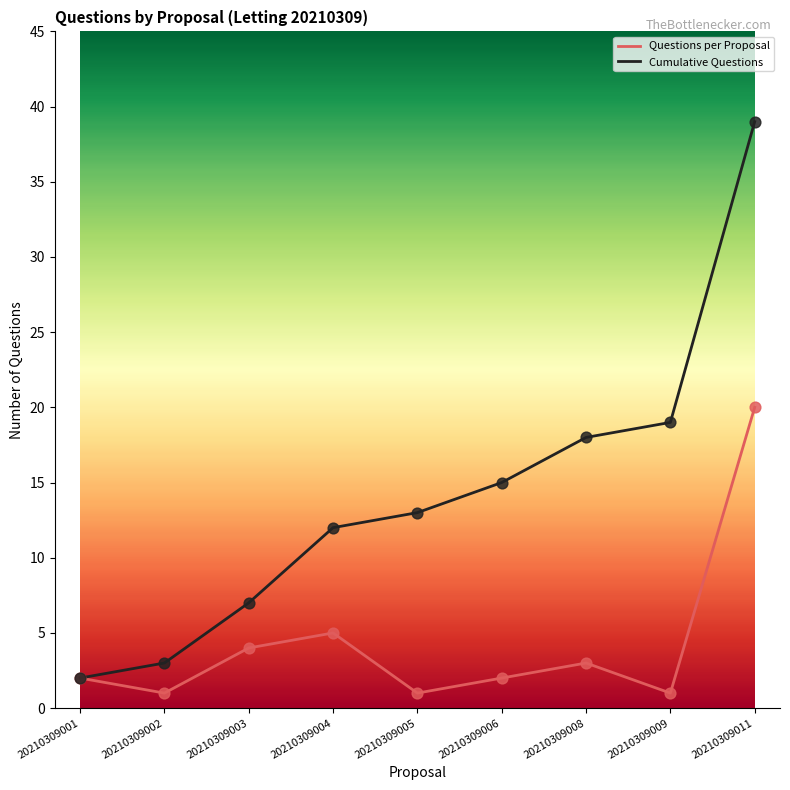

At how many categories does at least one series exceed 11?

6